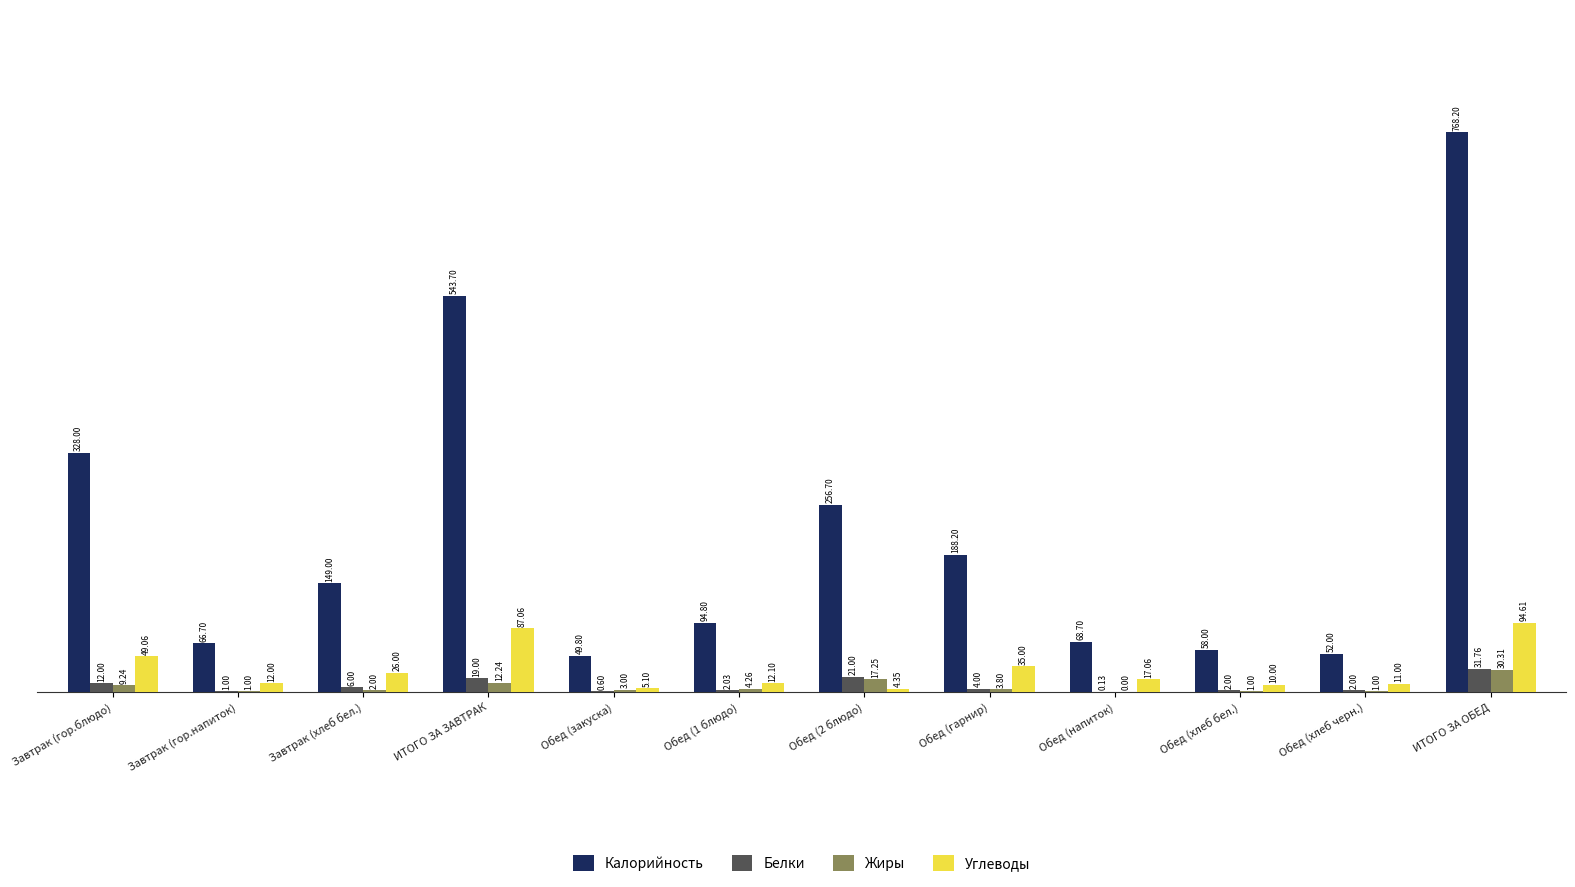

Is the value of Жиры at Обед (напиток) greater than the value of Калорийность at Обед (напиток)?

No